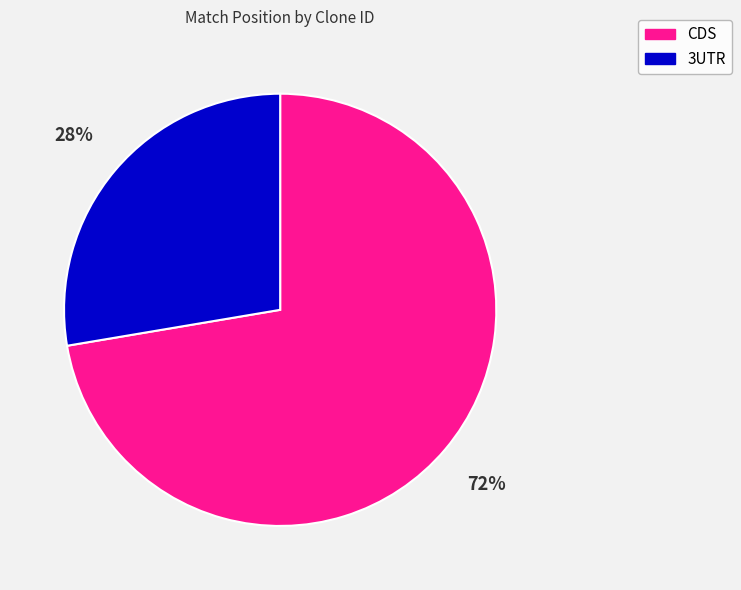

Is there any slice that represents more than half of the pie?

Yes